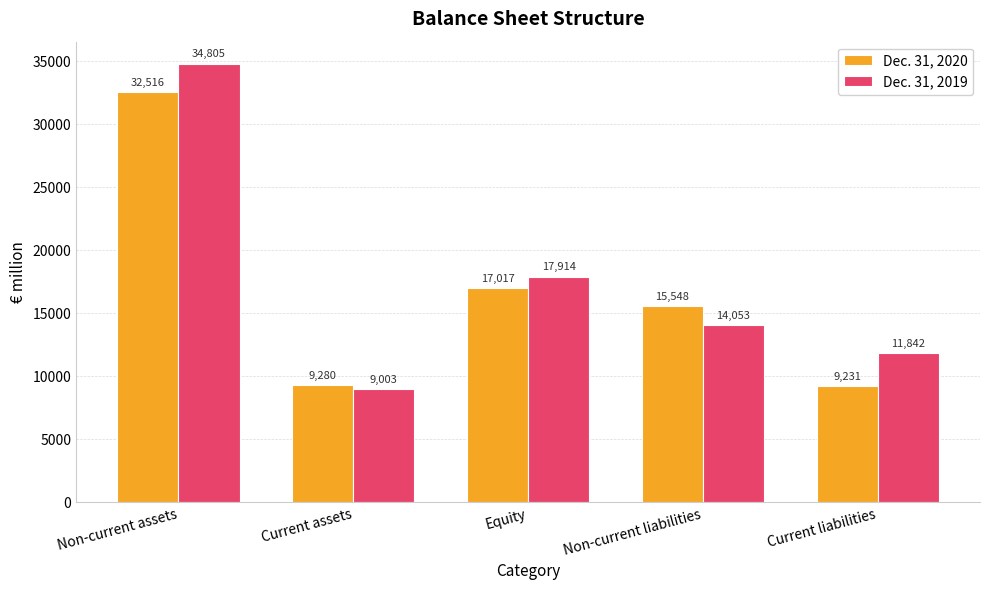

How many series are shown in this chart?

2